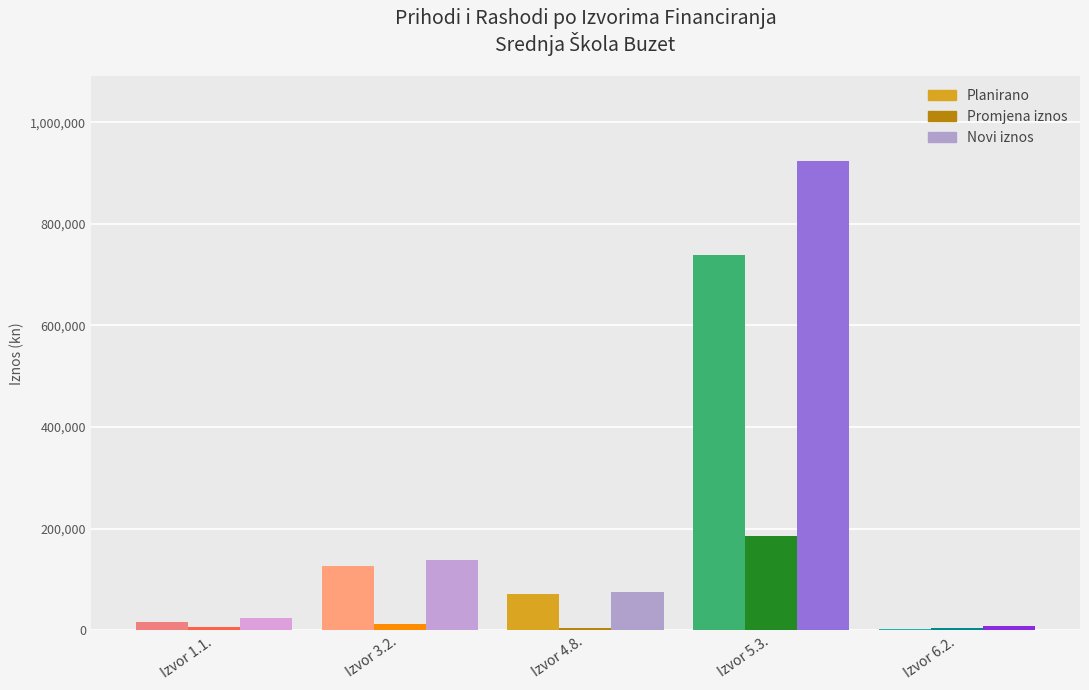

Which category has the highest value across all series?

Izvor 5.3.